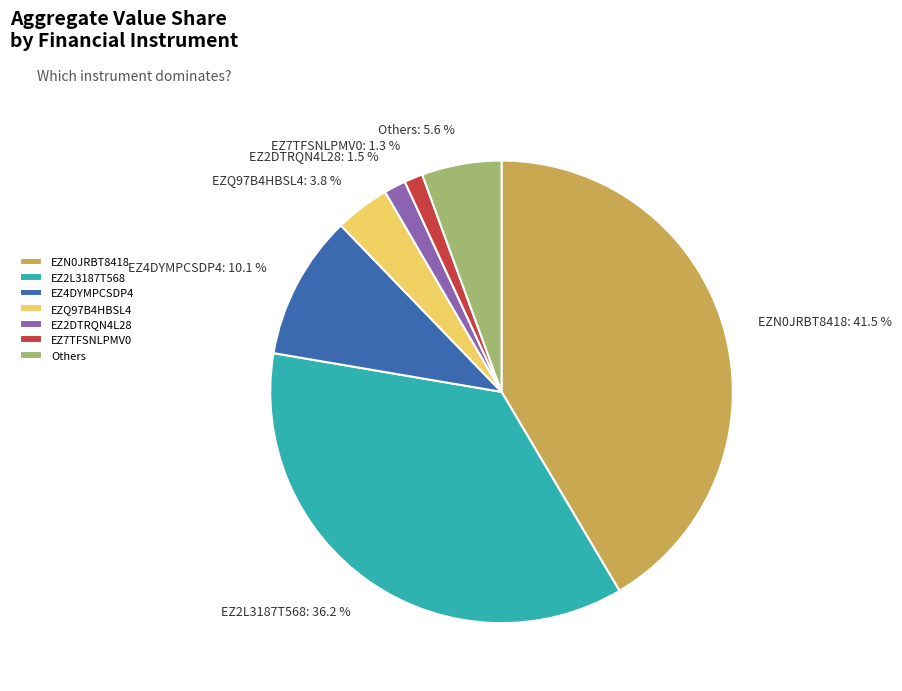

Combined, what portion of the pie is EZ7TFSNLPMV0 and EZ2DTRQN4L28?

2.8%